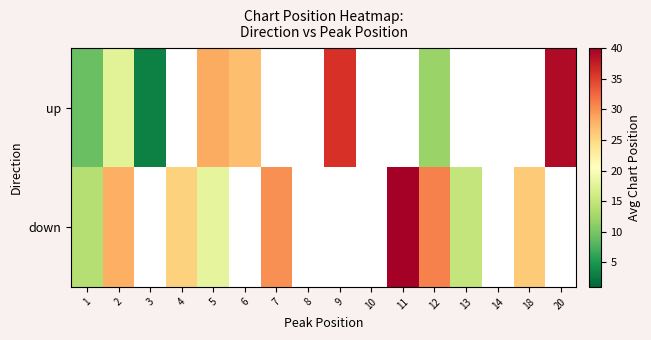

Between 4 and 18, which series saw the biggest shift?

down